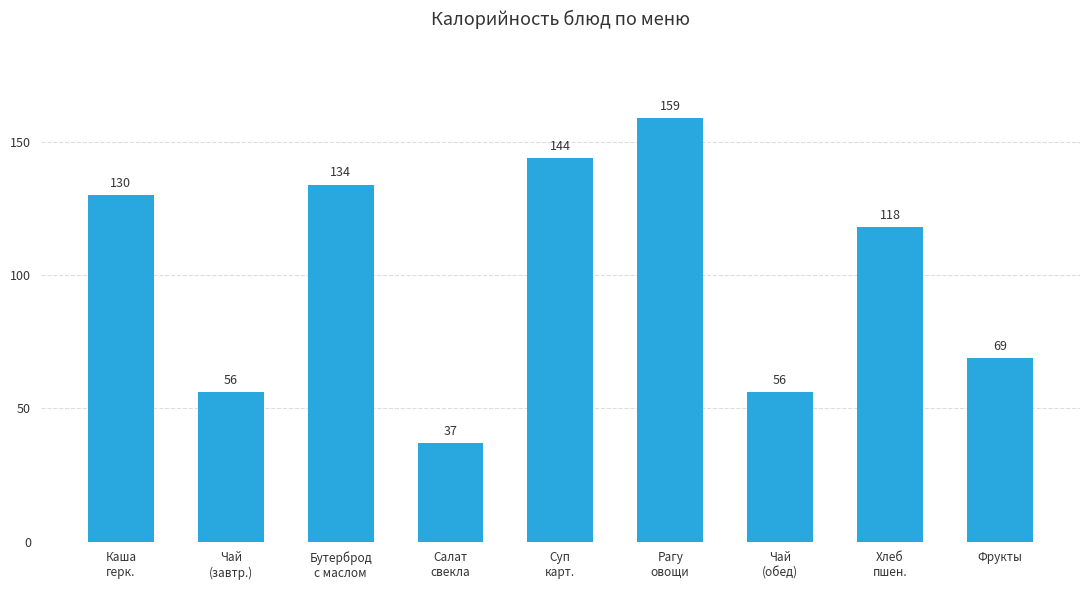

What is the change in value from Чай
(обед) to Фрукты?

+13